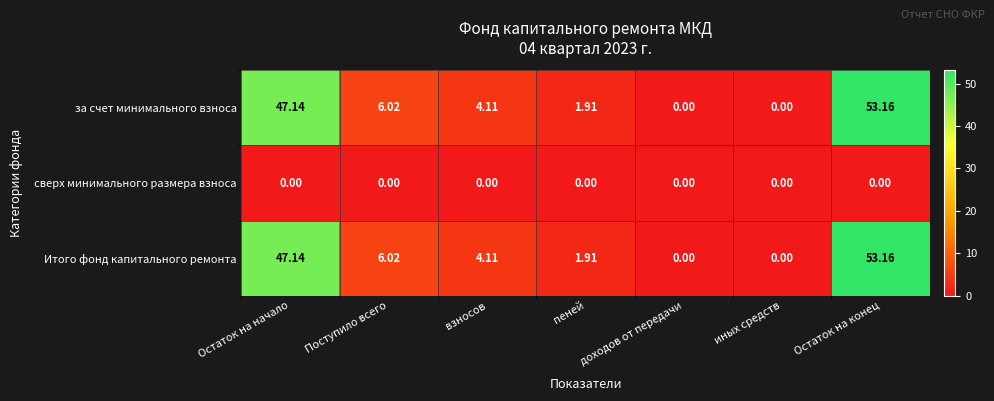

Is the value of за счет минимального взноса at Поступило всего greater than the value of Итого фонд капитального ремонта at взносов?

Yes